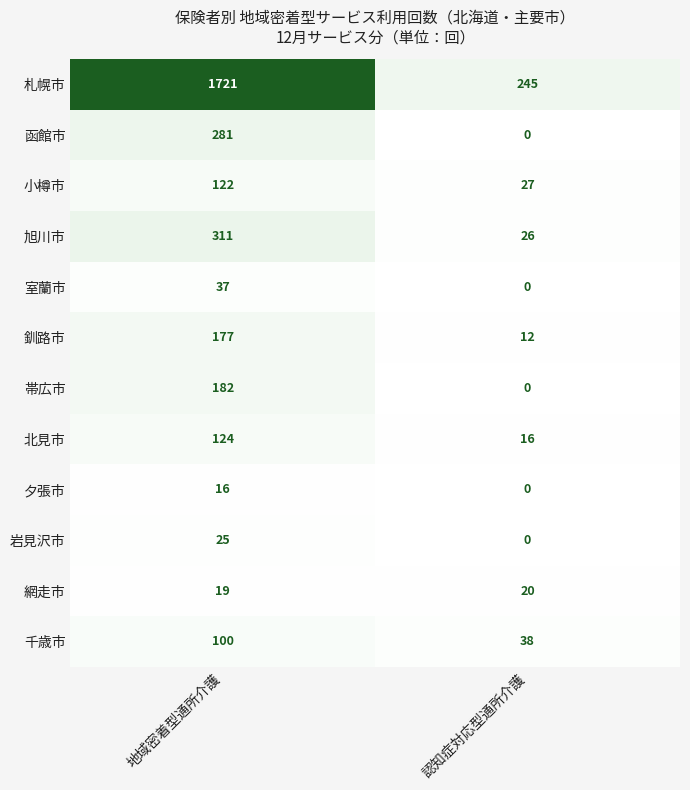

Which series has the largest total across all categories?

札幌市